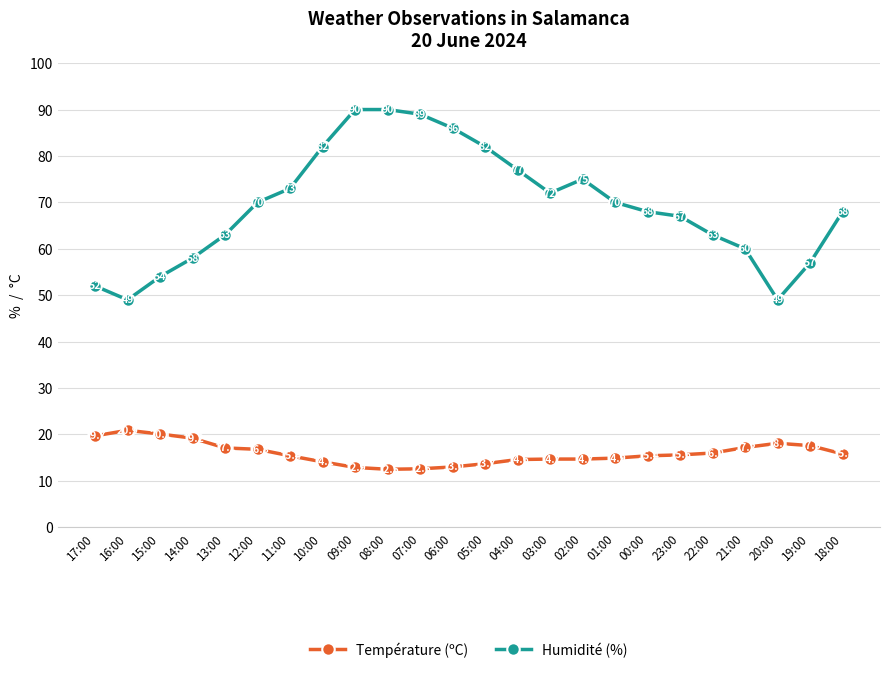

True or false: Humidité (%) and Température (ºC) cross at least once.

False